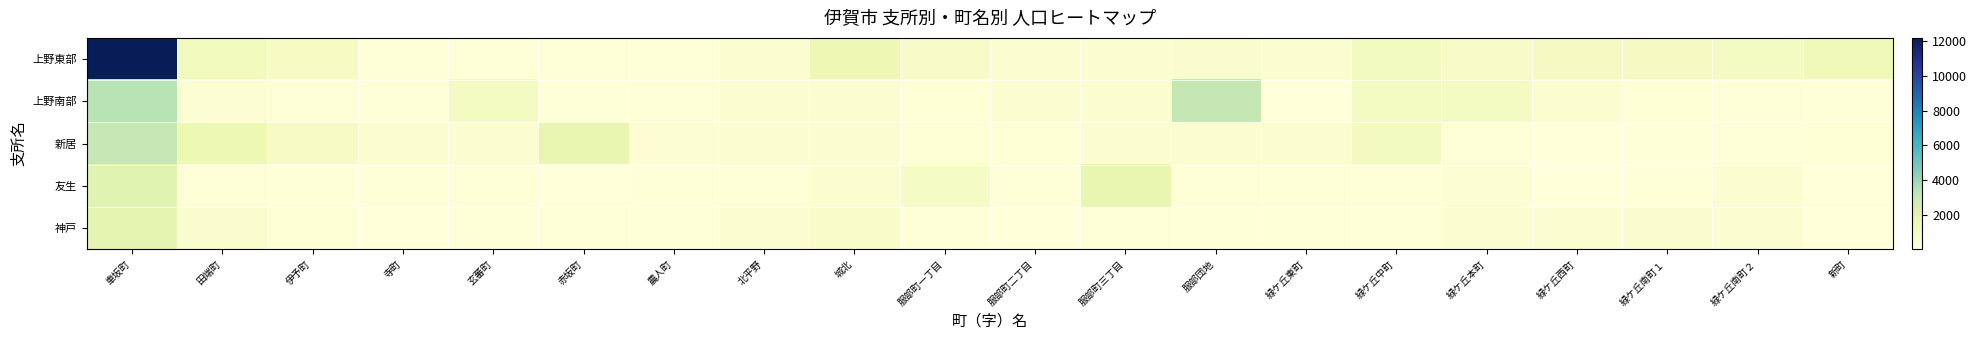

Which has a higher value, 伊予町 or 服部町二丁目?

伊予町